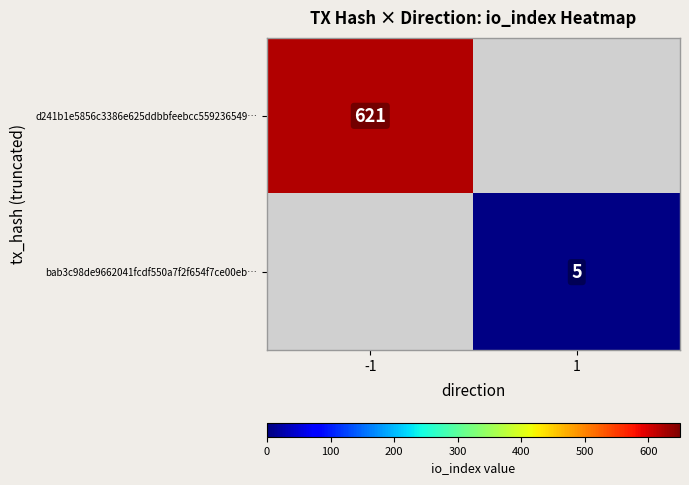

The d241b1e5856c3386e625ddbbfeebcc559236549… series shows 621 at -1. True or false?

True